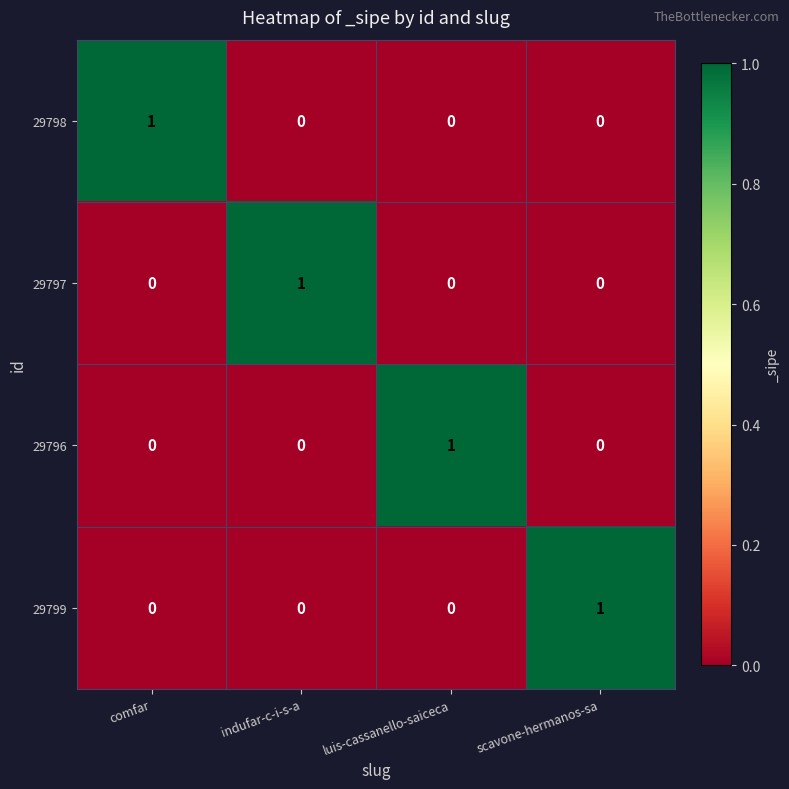

Reading right to left, list all the values displayed in this chart.

29798: 0	0	0	1
29797: 0	0	1	0
29796: 0	1	0	0
29799: 1	0	0	0